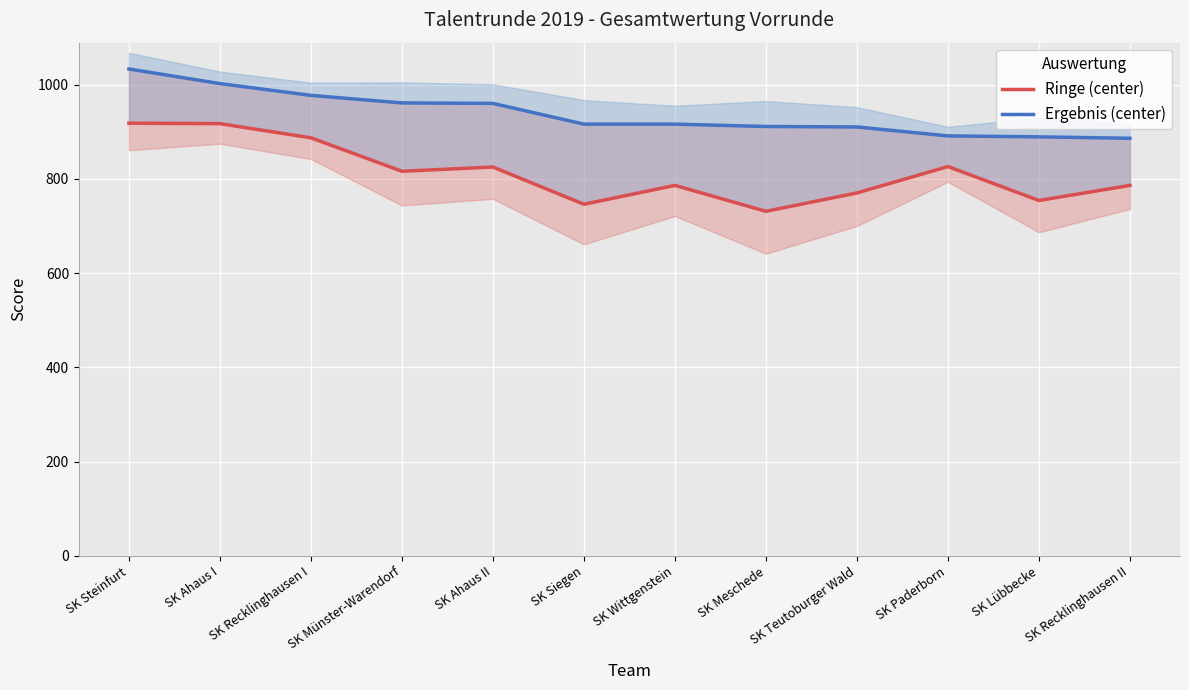

True or false: Ergebnis (center) has more than 0 points higher than both neighbors.

False